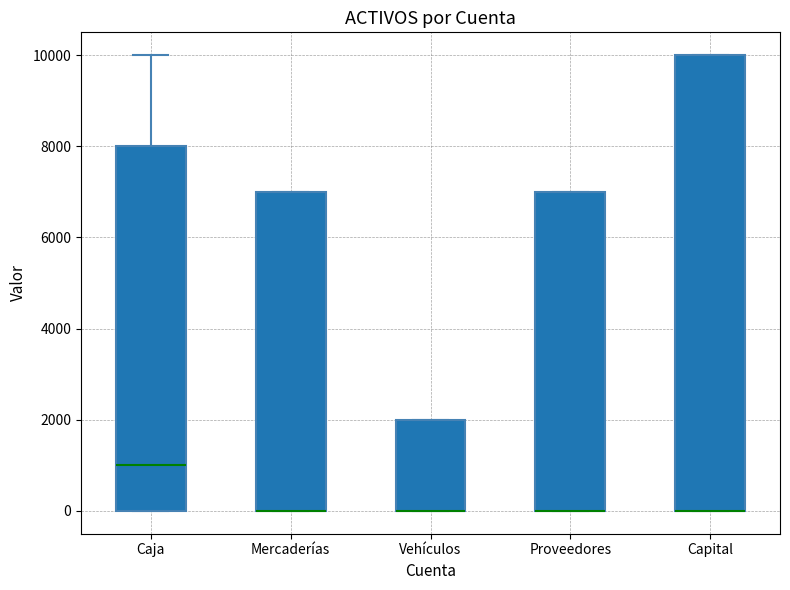

Reading left to right, read every box against the y-axis: the position of its median line, the range the box covers, and the ends of its whiskers. The values are not printed on the chart, so give them approximately, as read against the axis.

Caja: median 1000, box 0 to 8000, whiskers 0 to 10000
Mercaderías: median 0 (drawn on the box's lower edge), box 0 to 7000, whiskers 0 to 7000
Vehículos: median 0 (drawn on the box's lower edge), box 0 to 2000, whiskers 0 to 2000
Proveedores: median 0 (drawn on the box's lower edge), box 0 to 7000, whiskers 0 to 7000
Capital: median 0 (drawn on the box's lower edge), box 0 to 10000, whiskers 0 to 10000